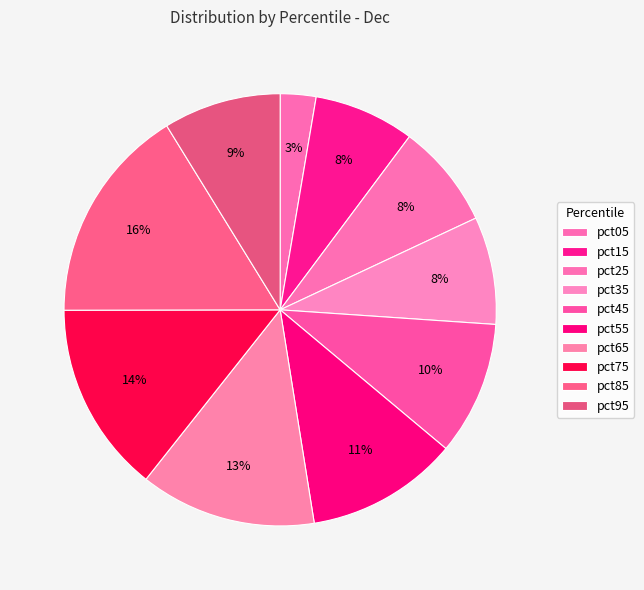

Is it true that pct15 is 1% of the pie?

False